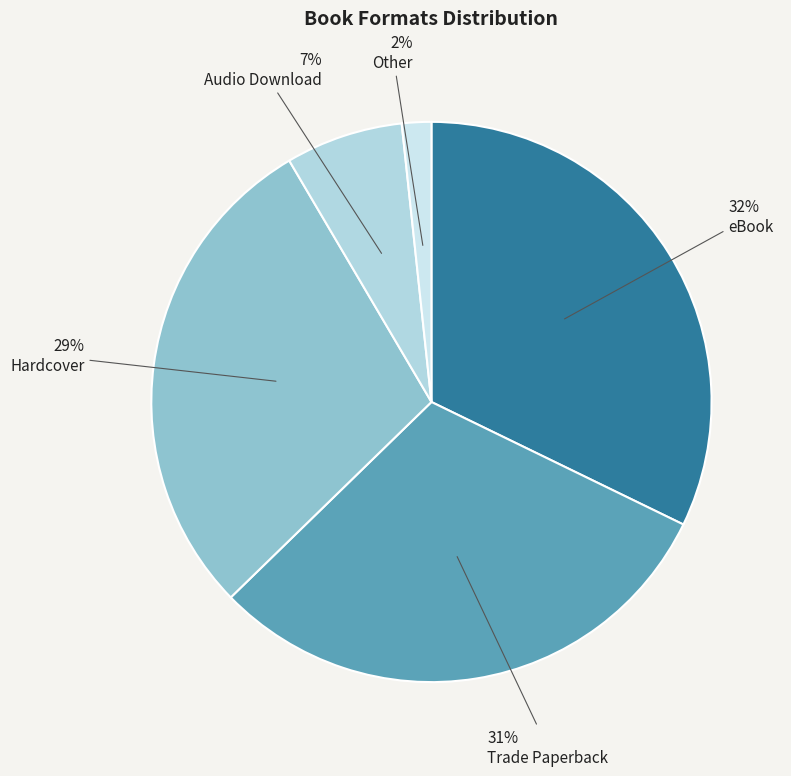

How many slices are in this pie chart?

5